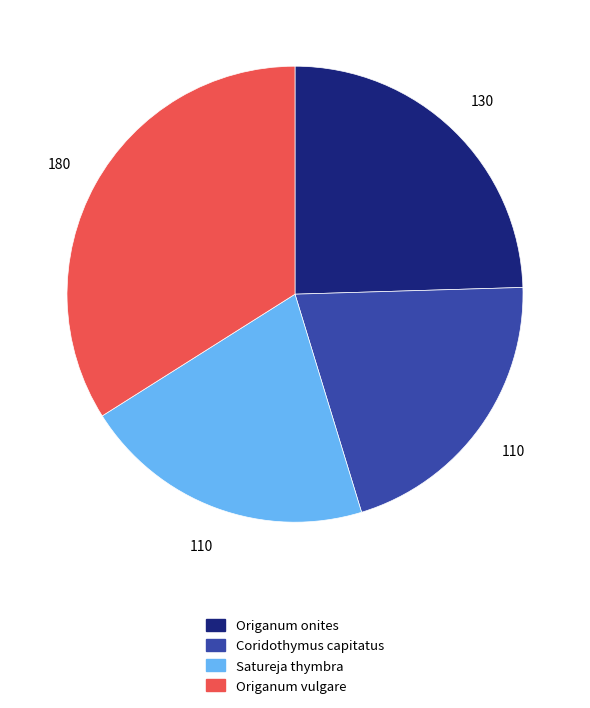

Does any single category account for the majority?

No